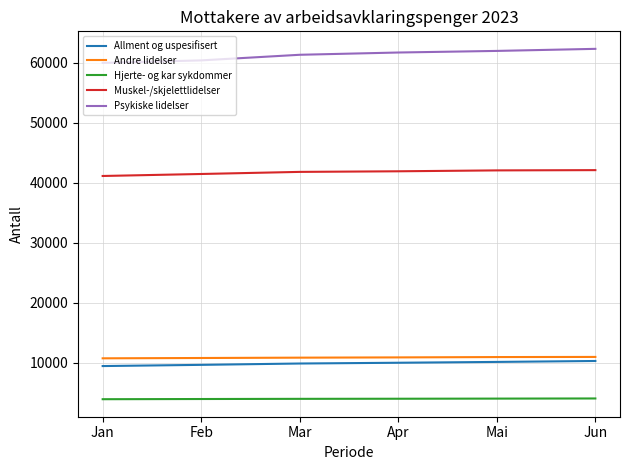

What is the highest value of the Hjerte- og kar sykdommer series?

4070